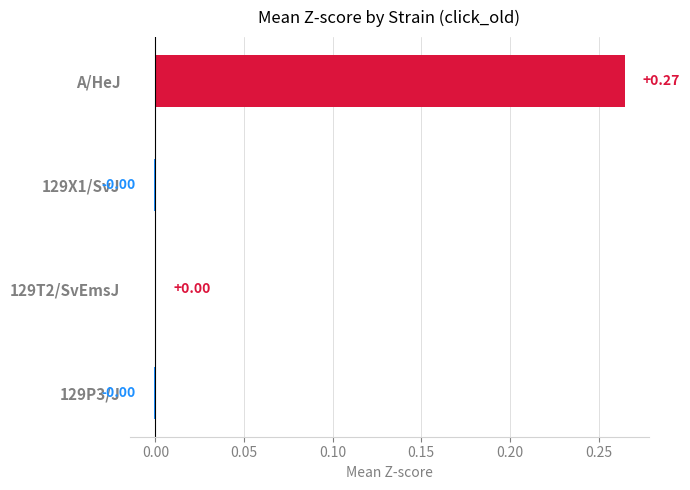

Which category has the highest value across all series?

A/HeJ